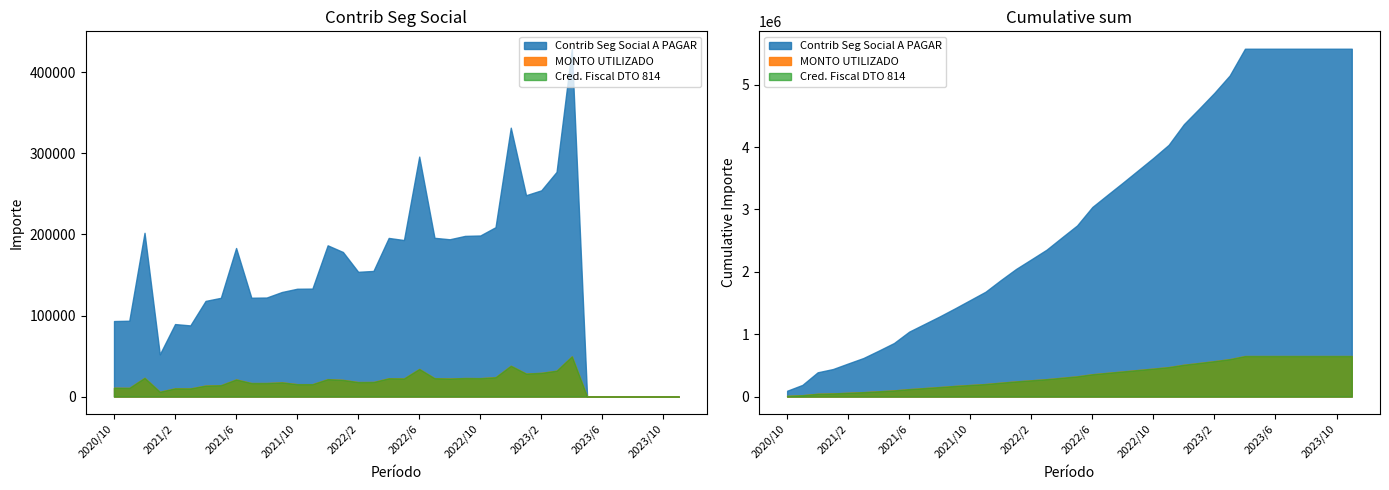

Is it true that Cred. Fiscal DTO 814 equals 4962.7 at 2021/10?

False